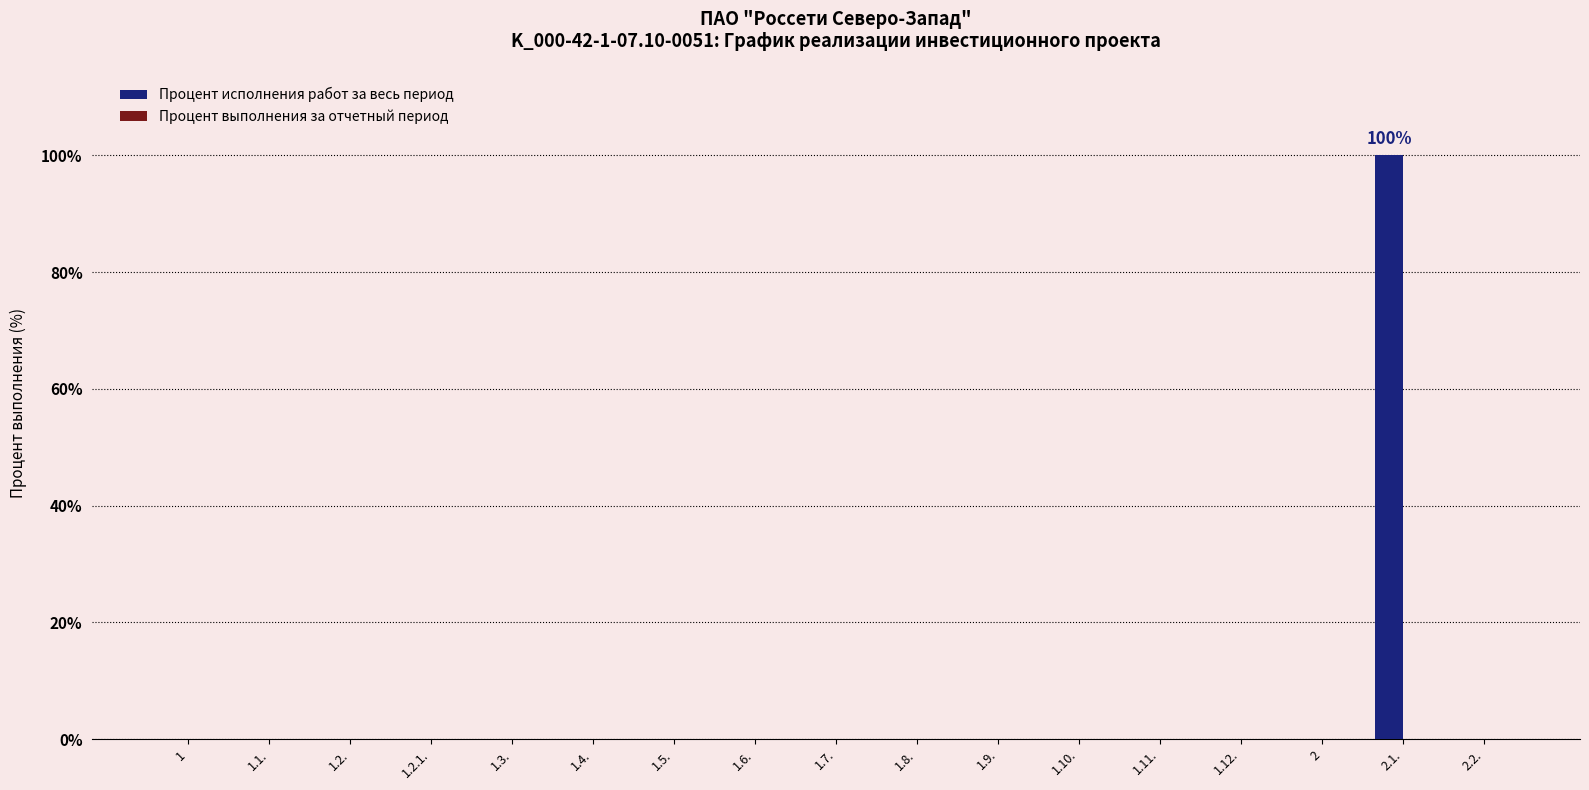

The value at 1.8. is -41. True or false?

False